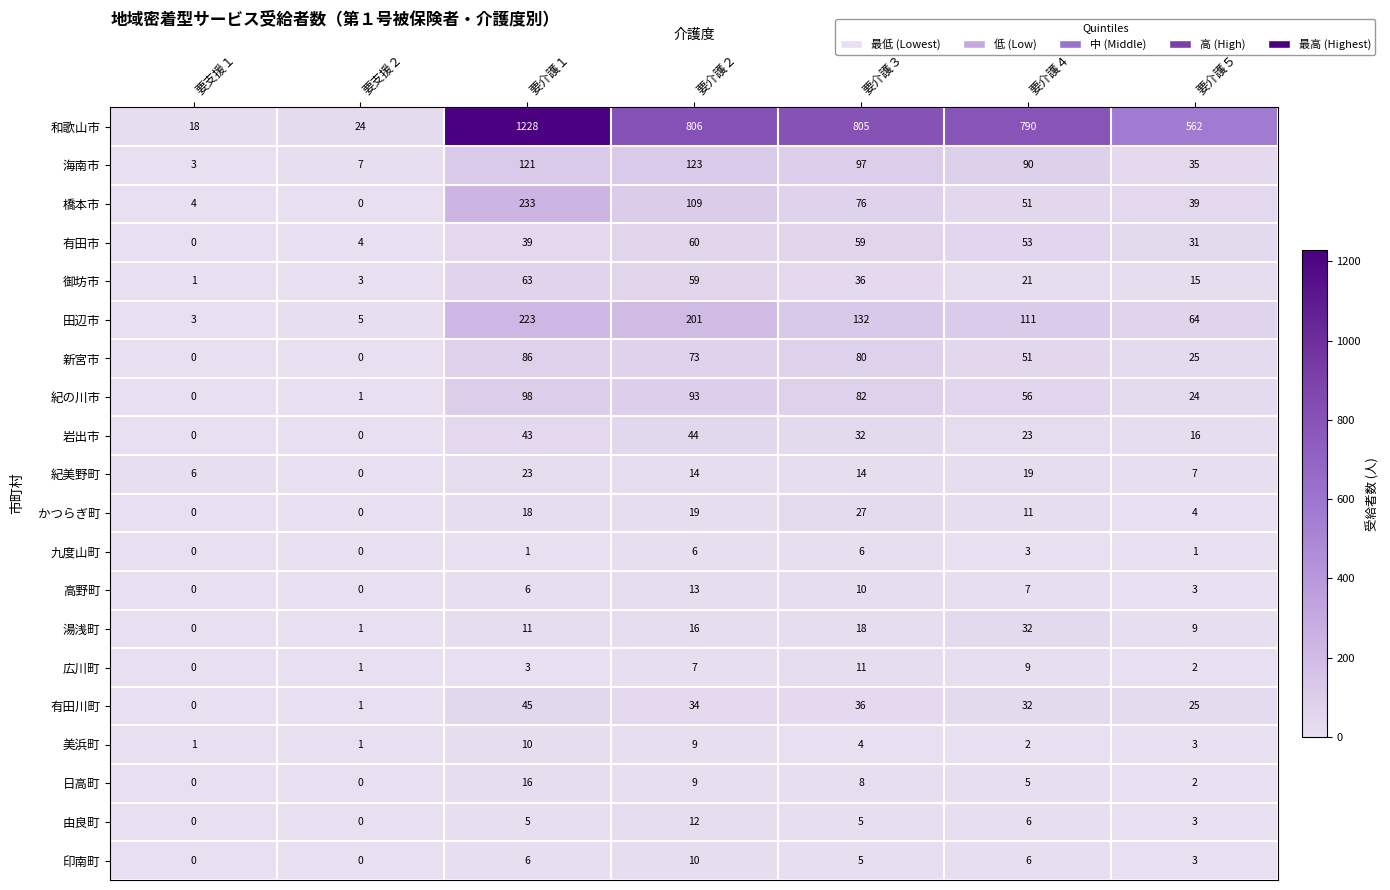

What is the spread (max minus min) of values at 要介護４?

788